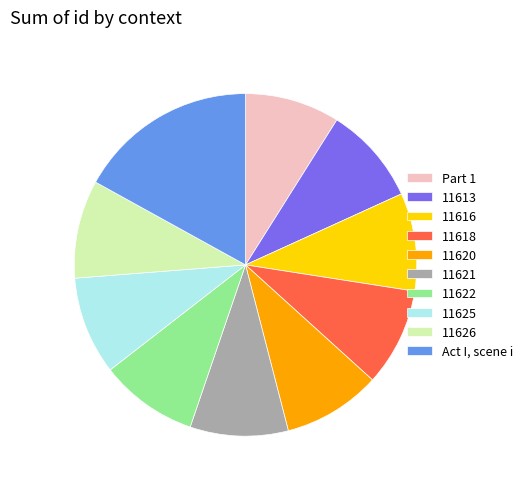

Does any single category account for the majority?

No